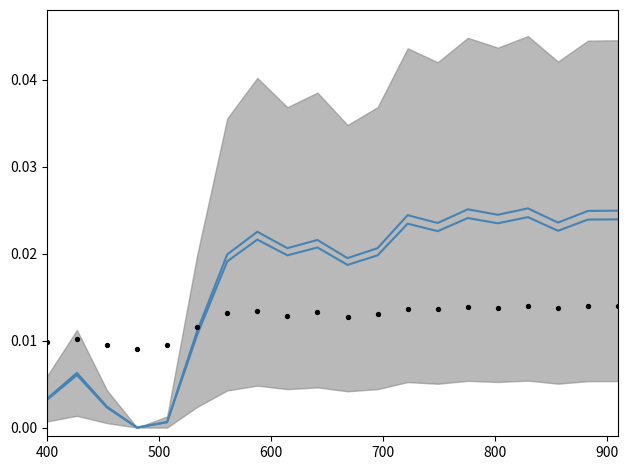

At how many categories does at least one series exceed 0?

20